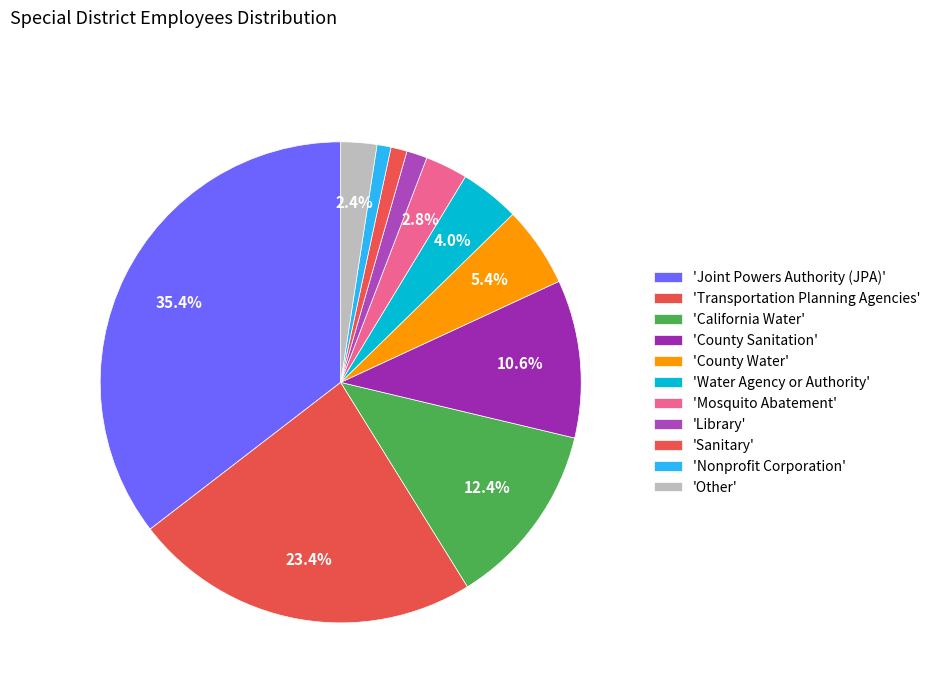

How many segments does this pie chart have?

11